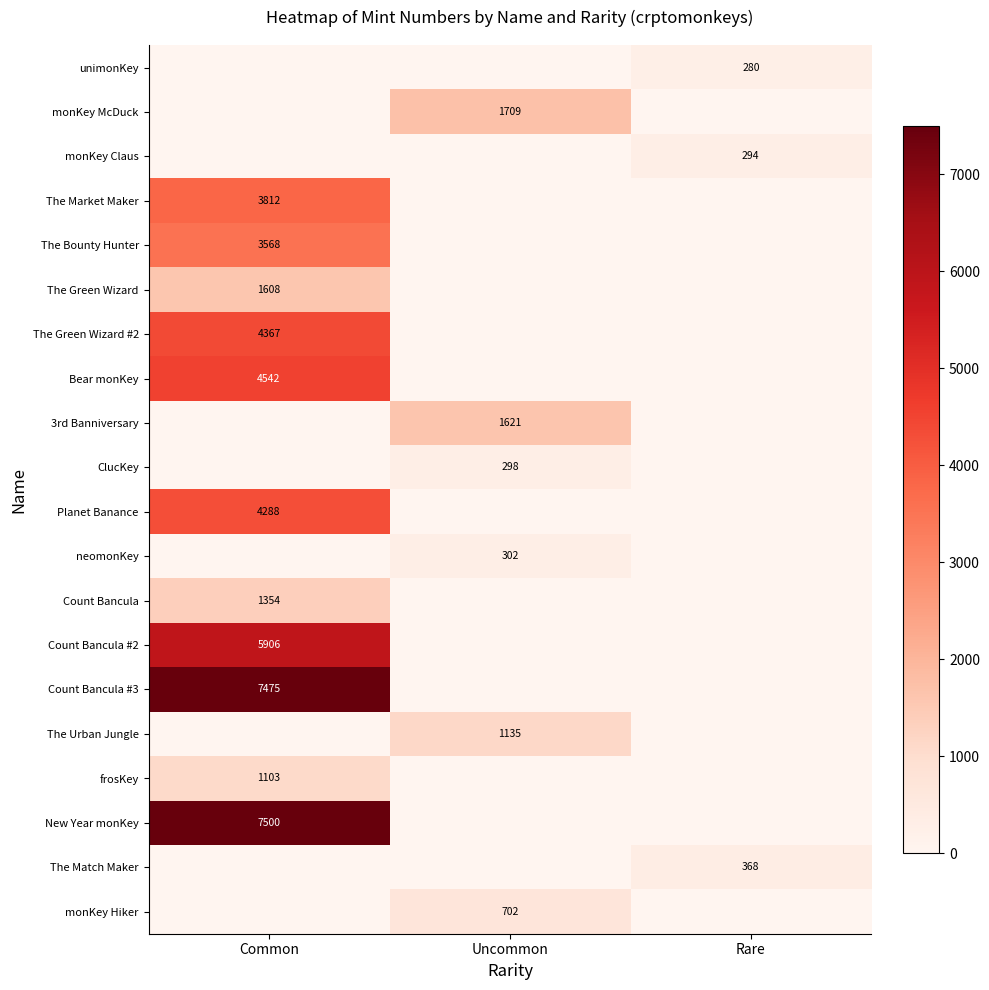

The Count Bancula #2 series shows 10051 at Common. True or false?

False